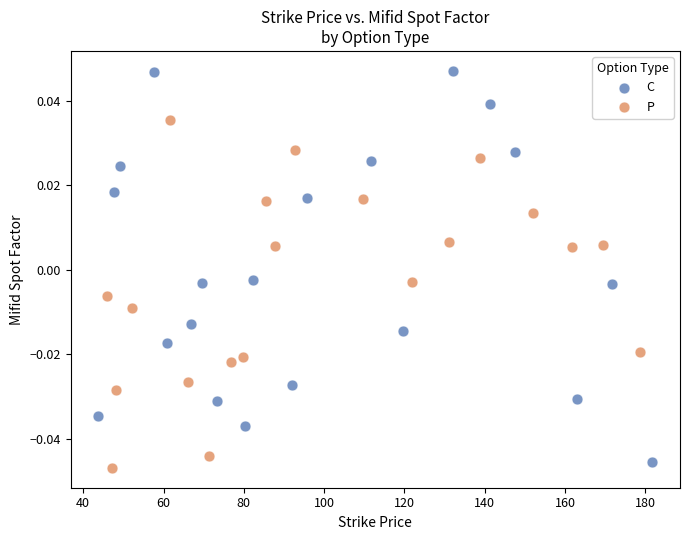

Which series contains the highest Y value?

C